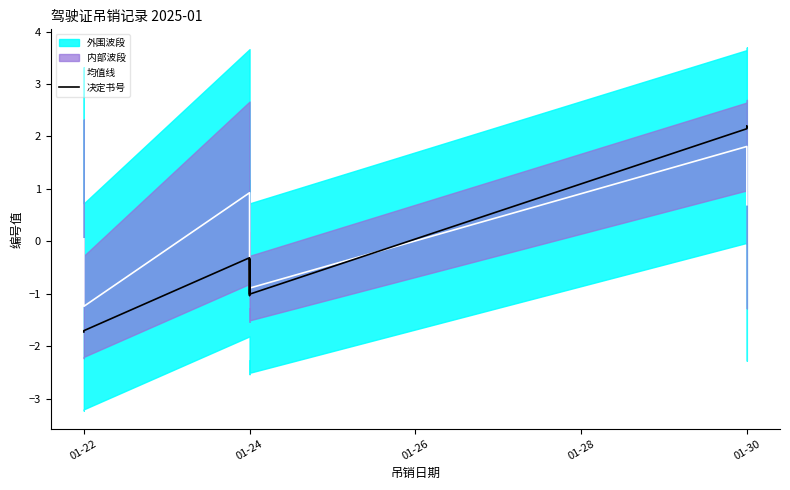

How many negative values does the 决定书号 series have?

7